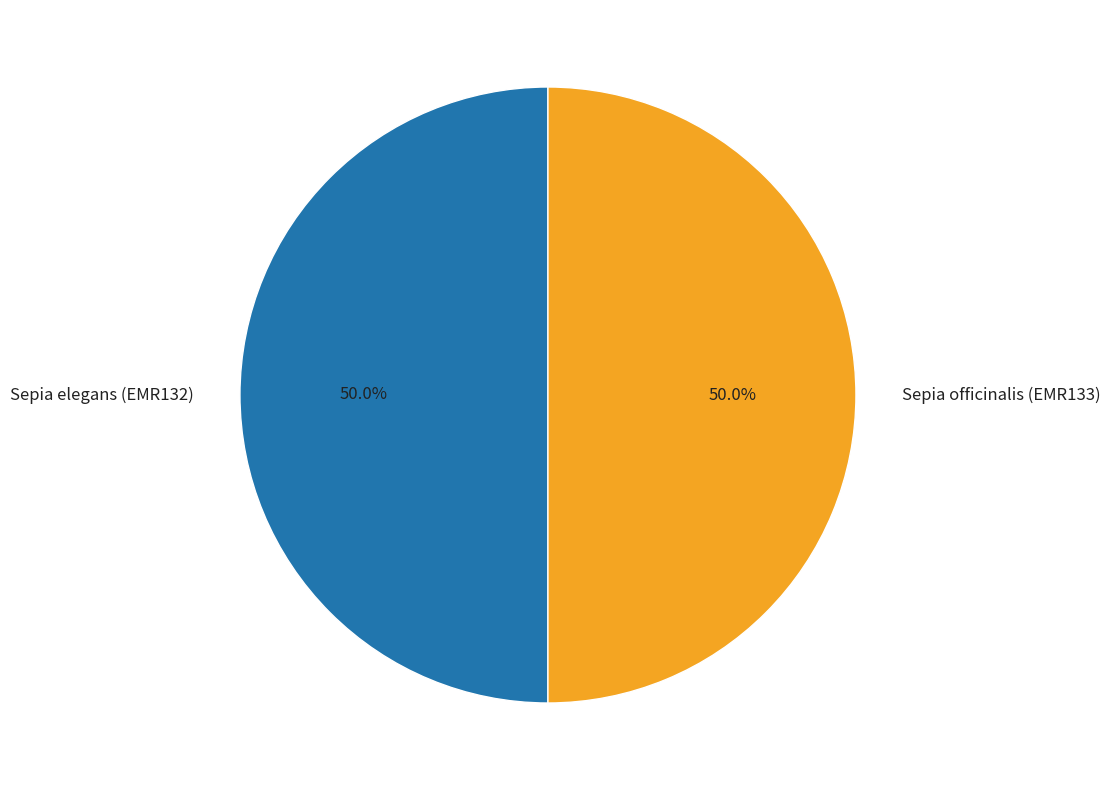

What percentage is the Sepia officinalis (EMR133) slice, to the nearest percent?

50%